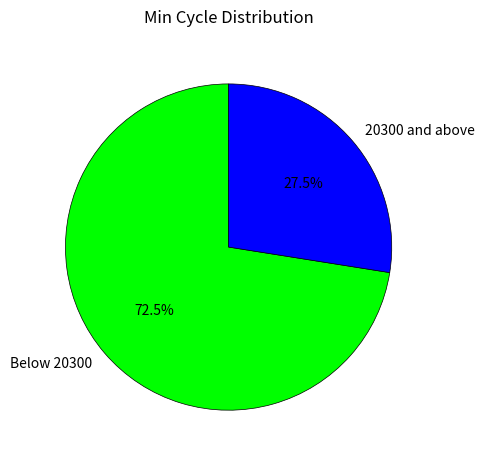

Which has a higher value, Below 20300 or 20300 and above?

Below 20300